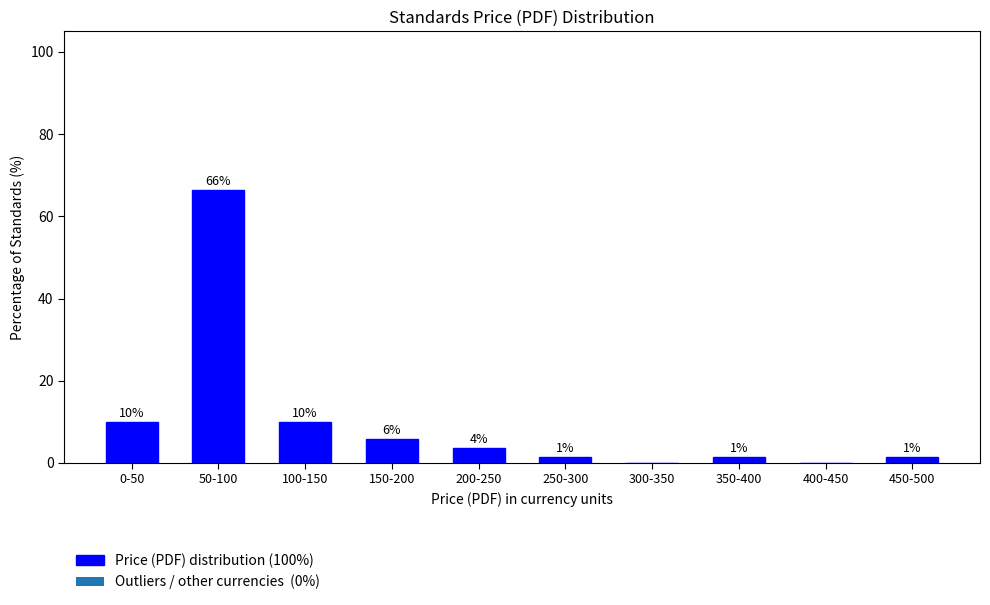

Are the bars horizontal?

No